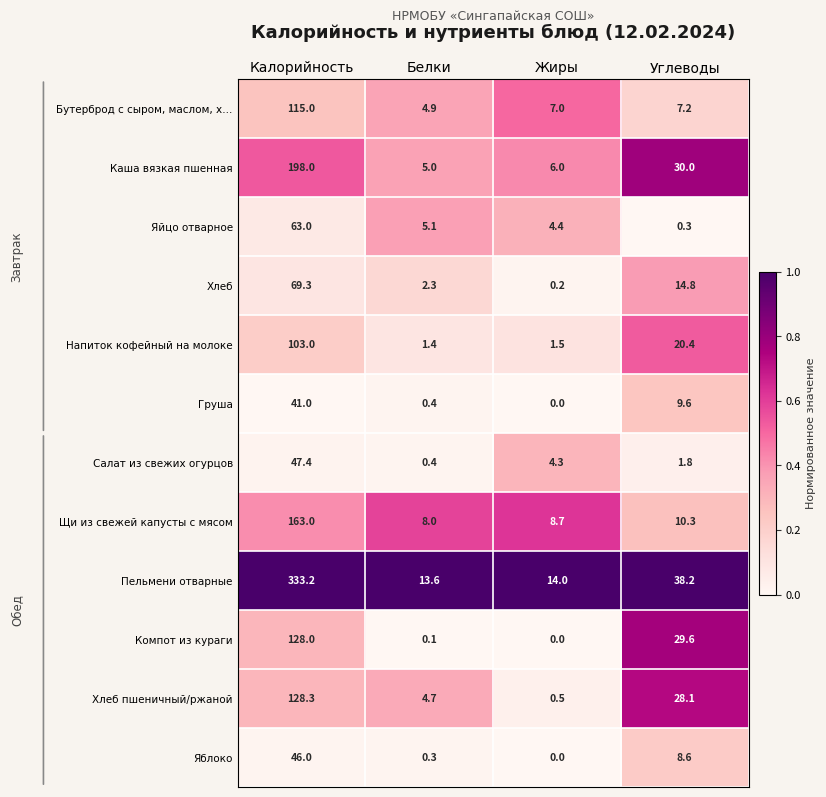

At which label does Каша вязкая пшенная first exceed 30?

Калорийность